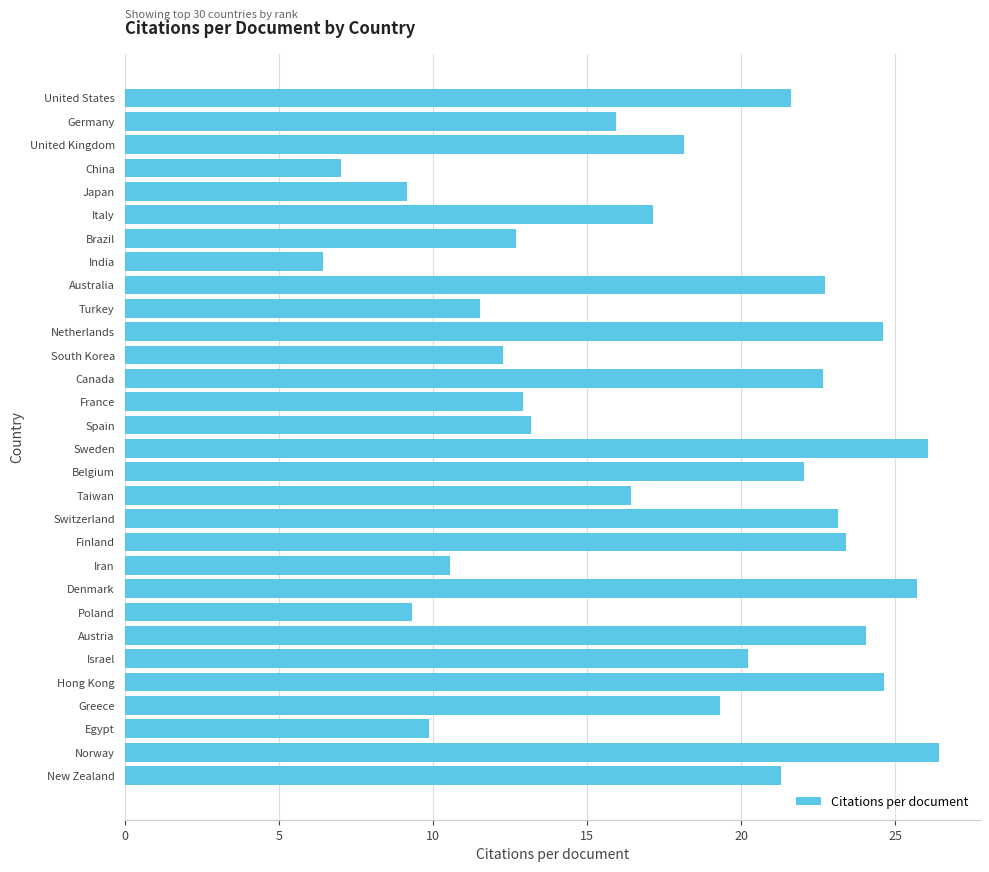

What is the sum of all values?

530.4